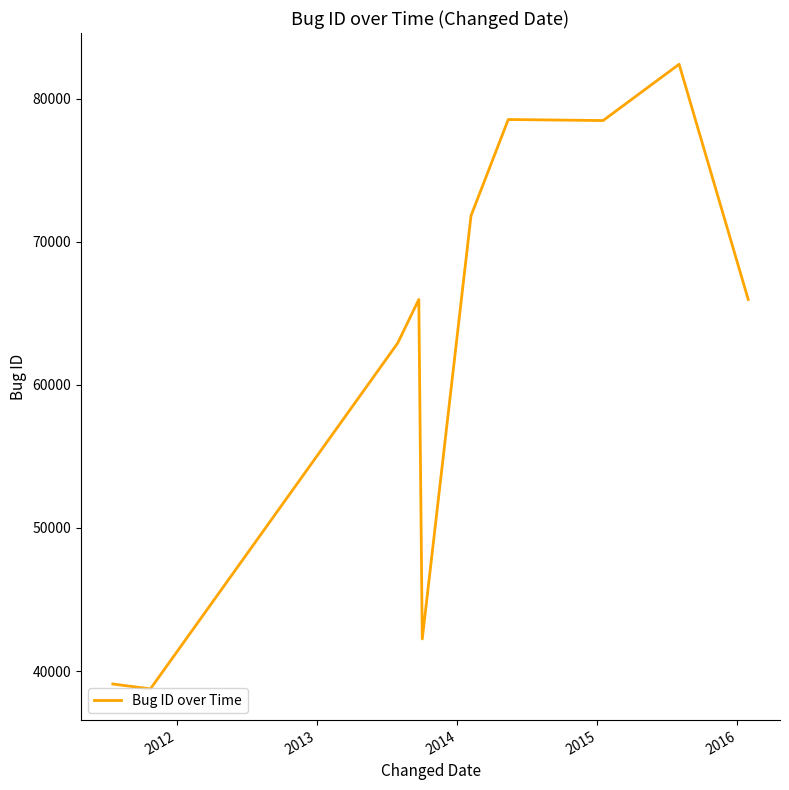

What is the difference between the maximum and minimum values?

43638